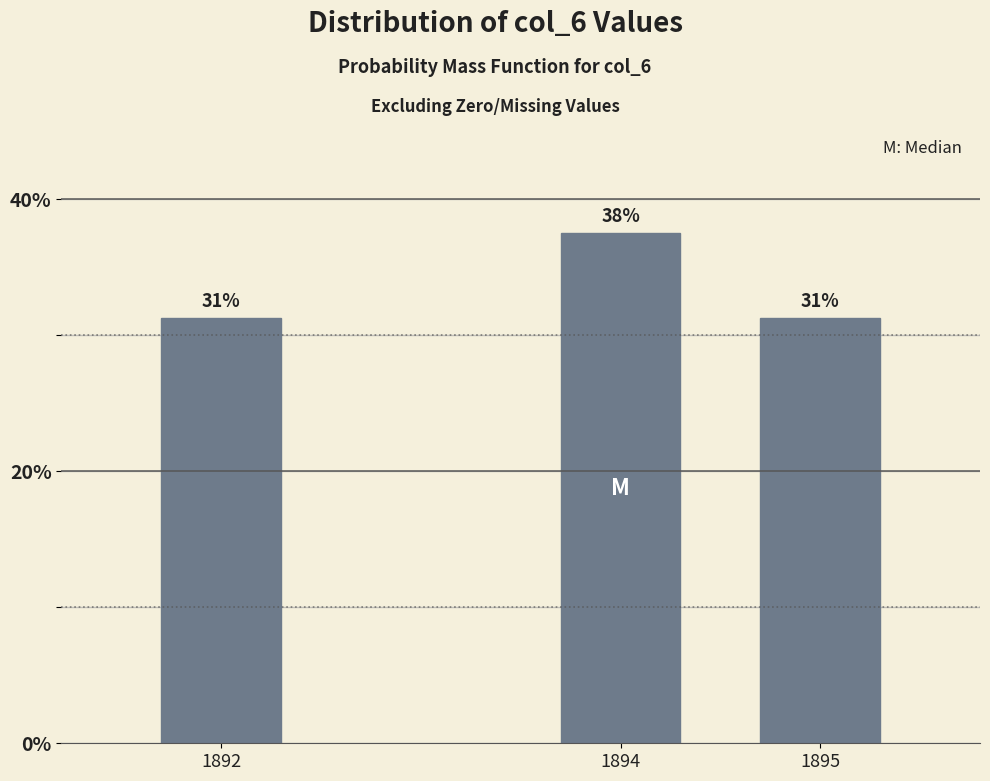

How many bars are there in total?

3